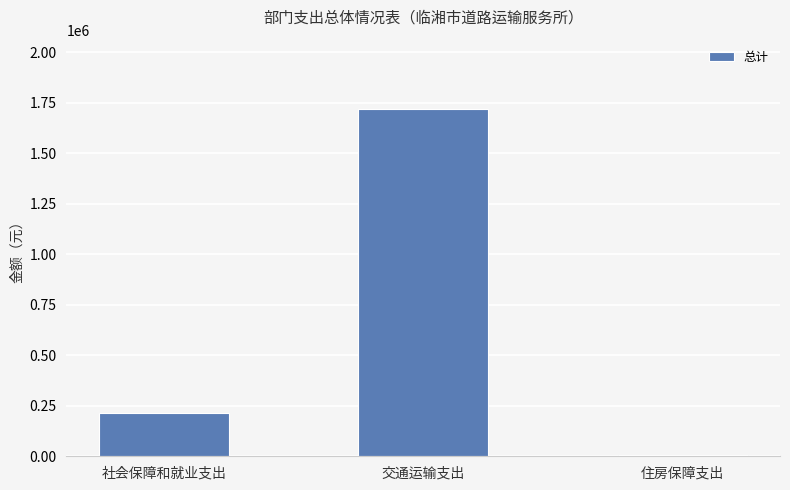

What position from the left is 社会保障和就业支出?

1